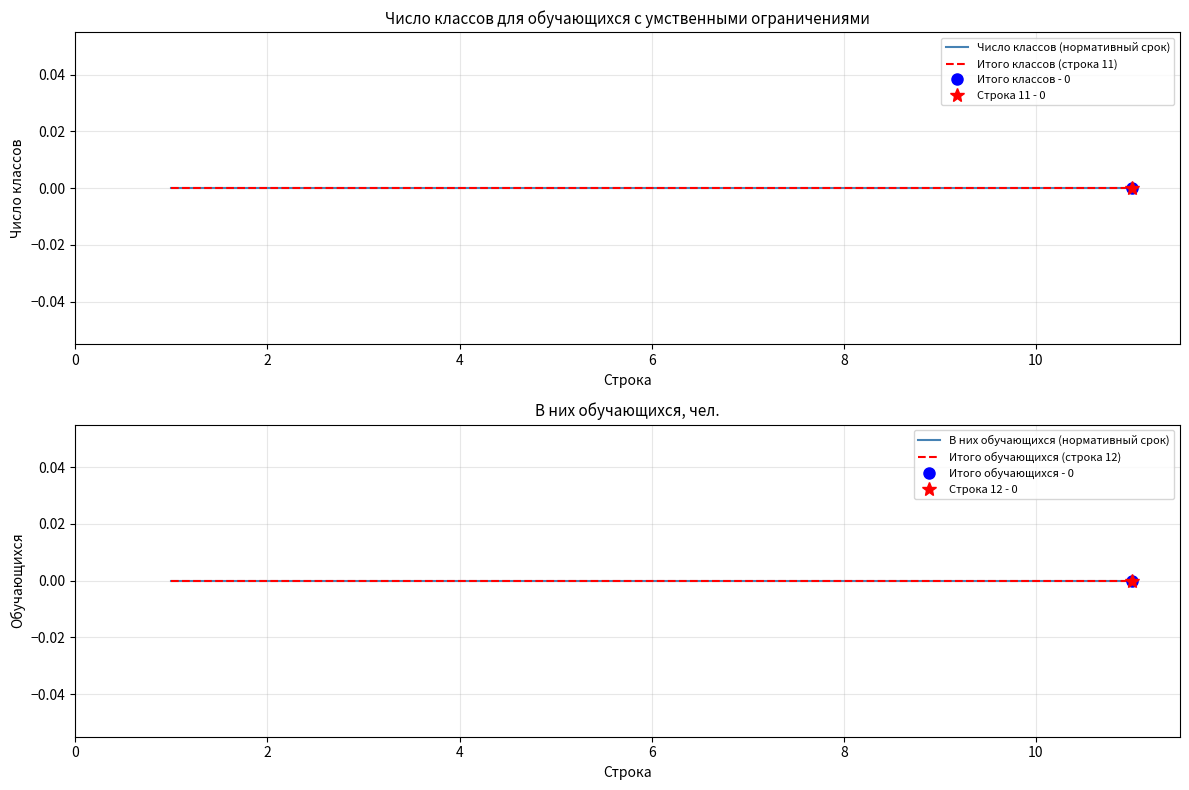

How many data points does each series have?

6